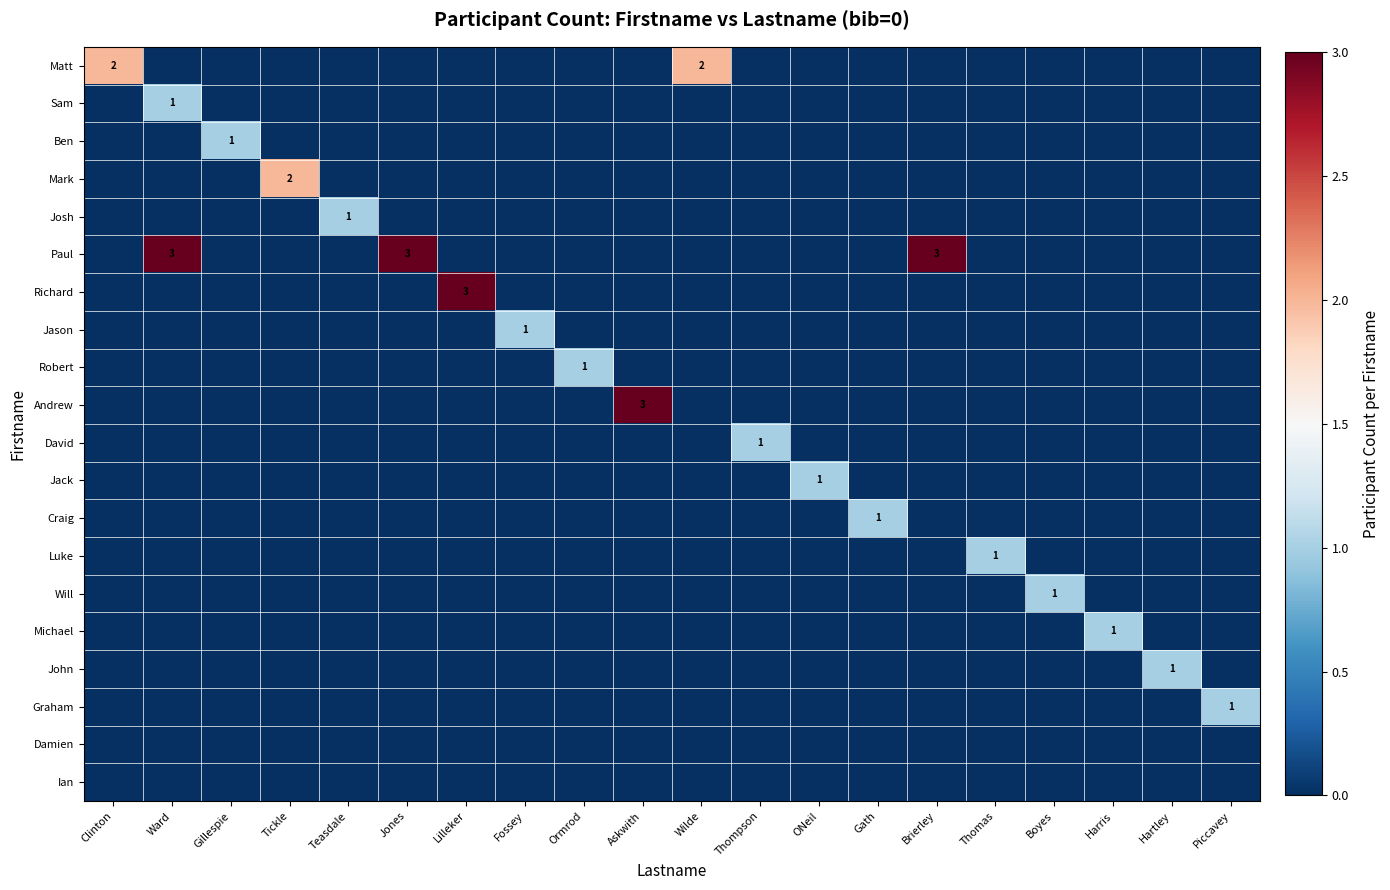

The Will series shows 1 at Boyes. True or false?

True